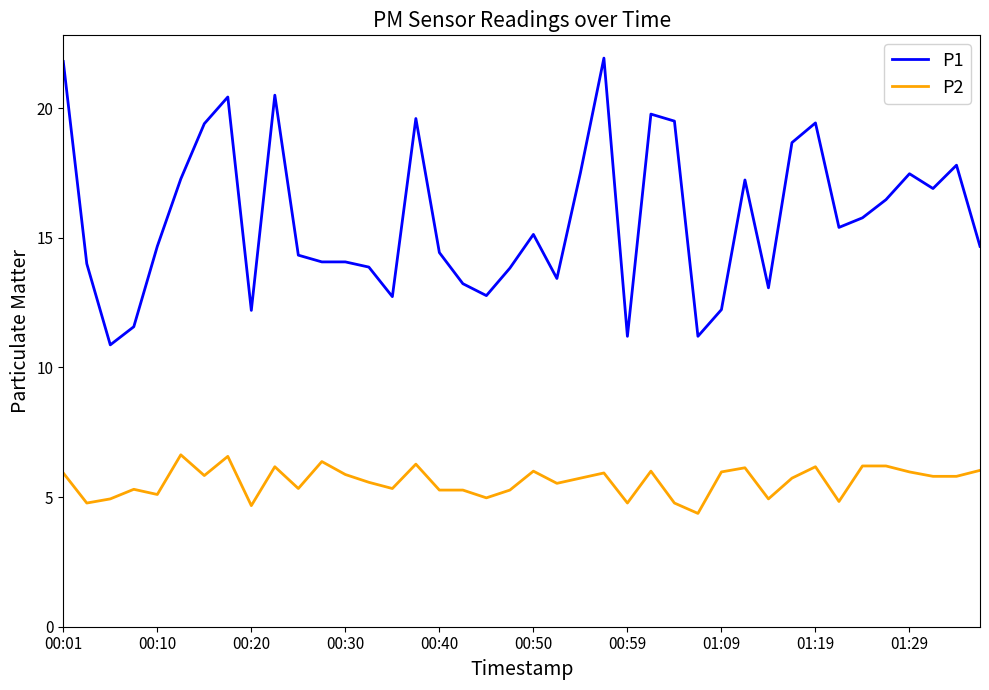

Which series has the largest total across all categories?

P1